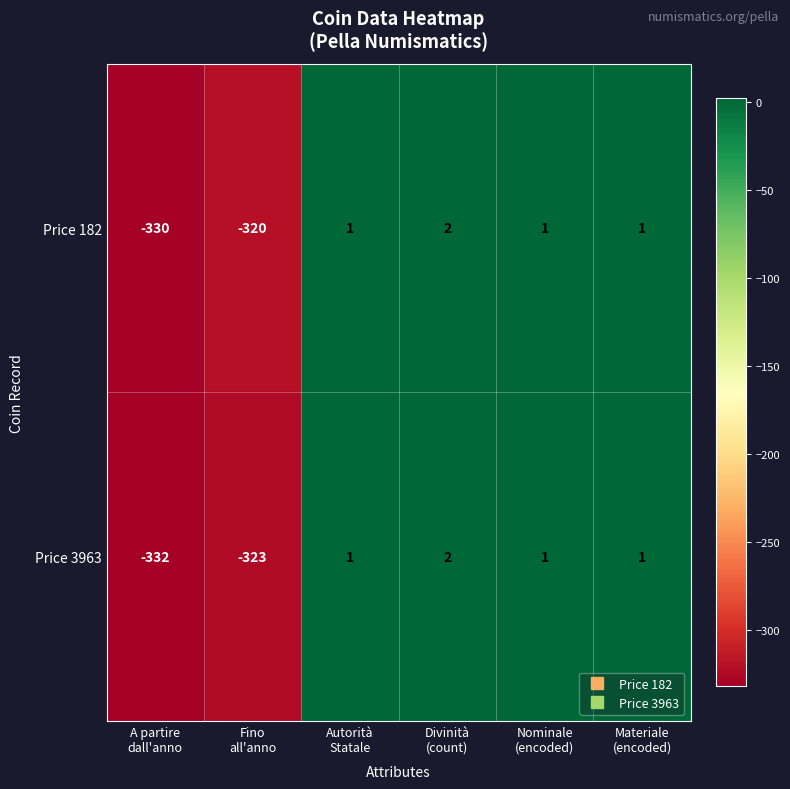

Count the number of categories in the chart.

6